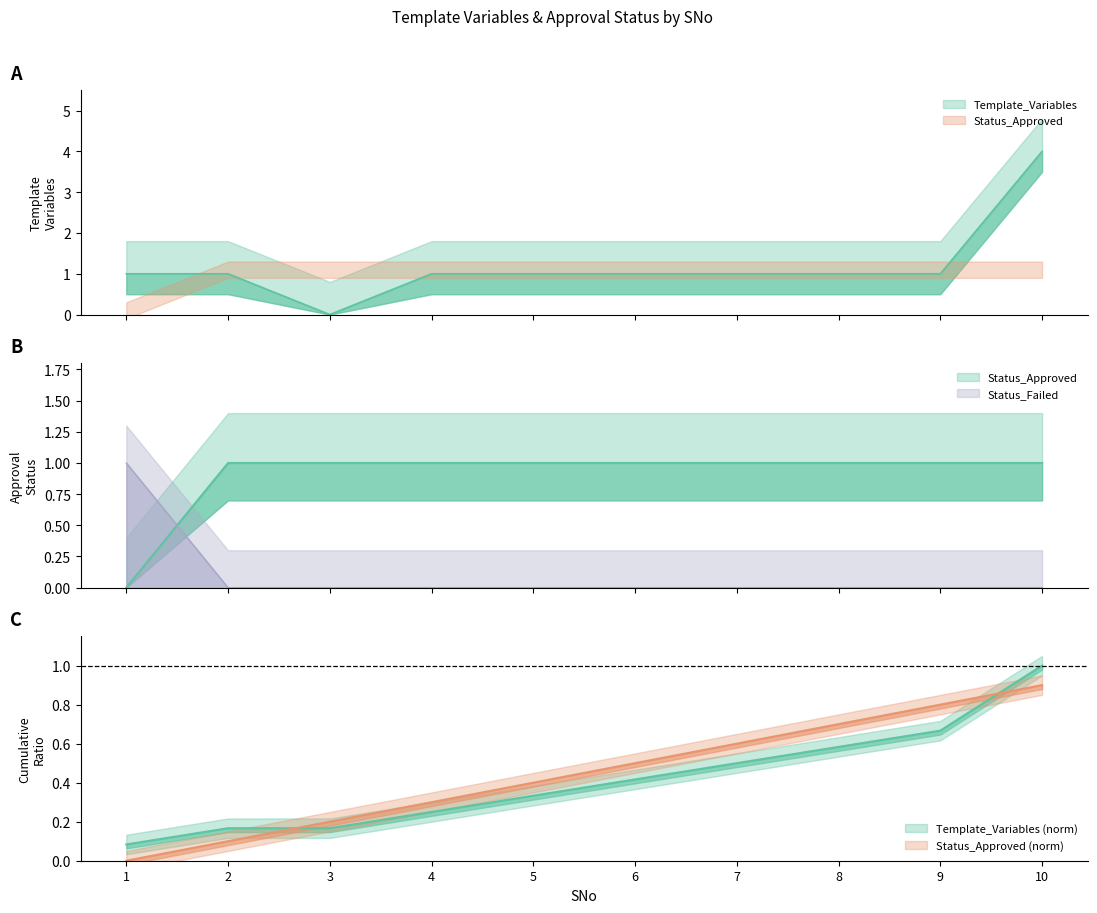

True or false: Template_Variables and Status_Approved intersect in this chart.

False